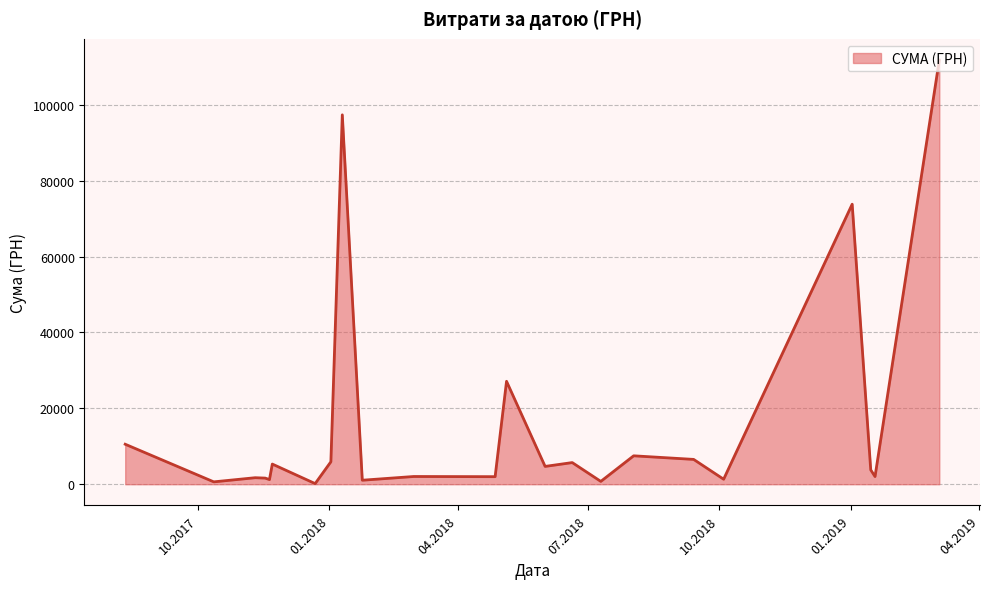

Count the number of data series in this chart.

1